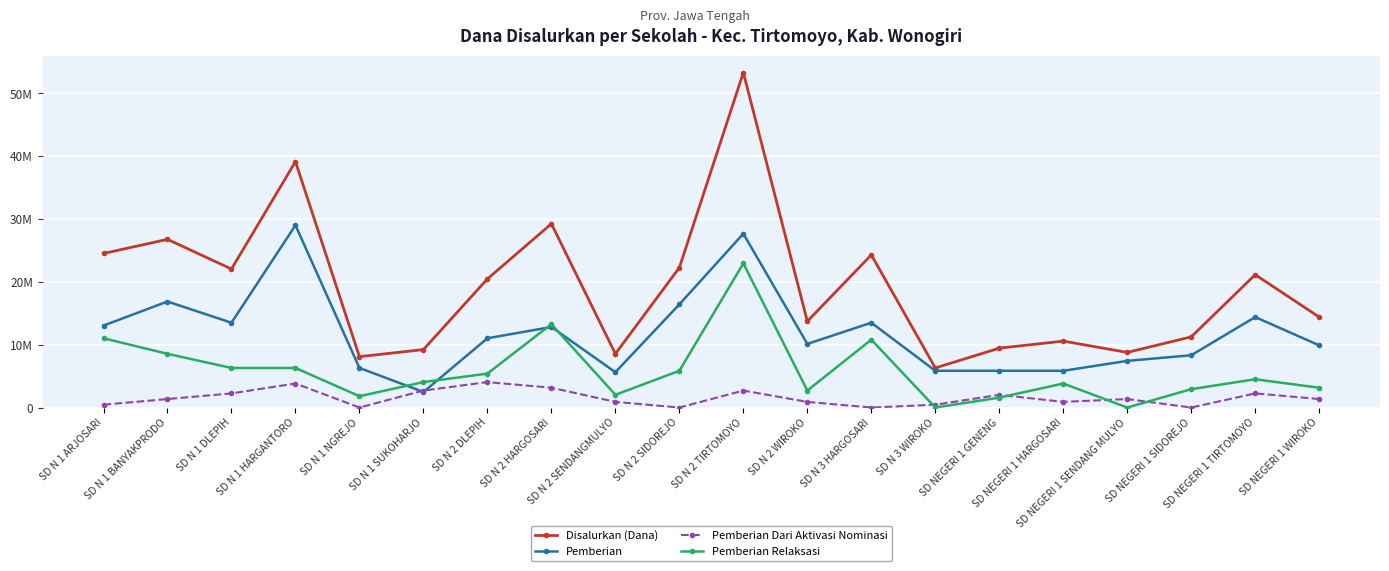

Is this an area chart (filled region under the line)?

No